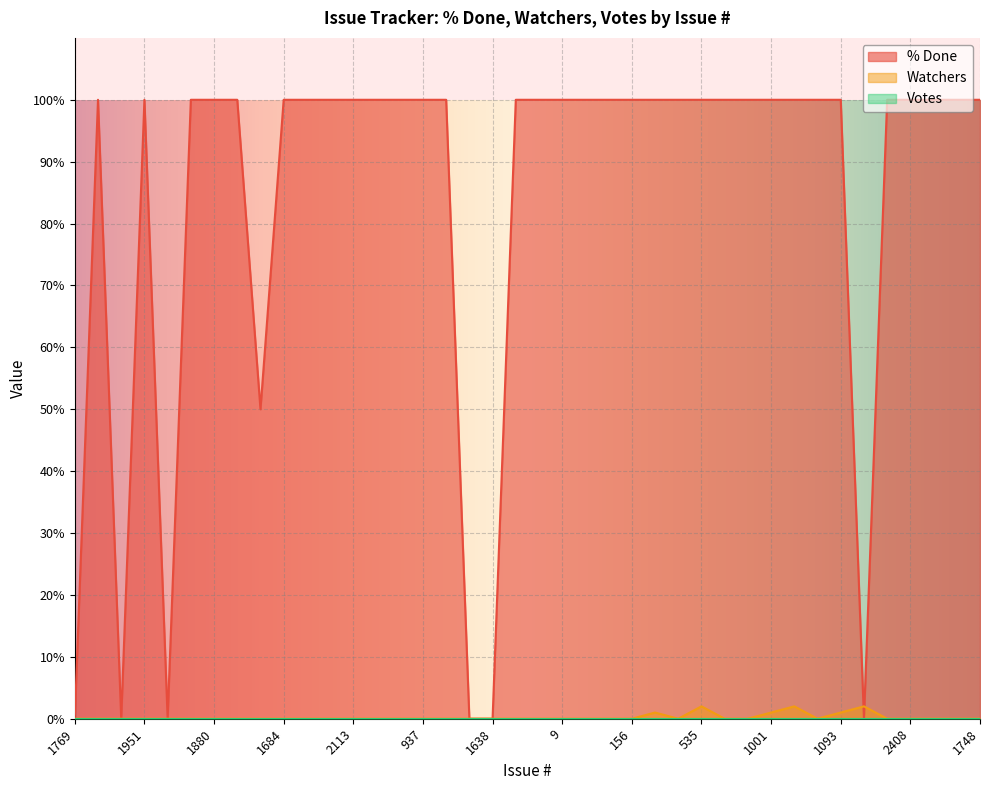

Which series has the largest total across all categories?

% Done